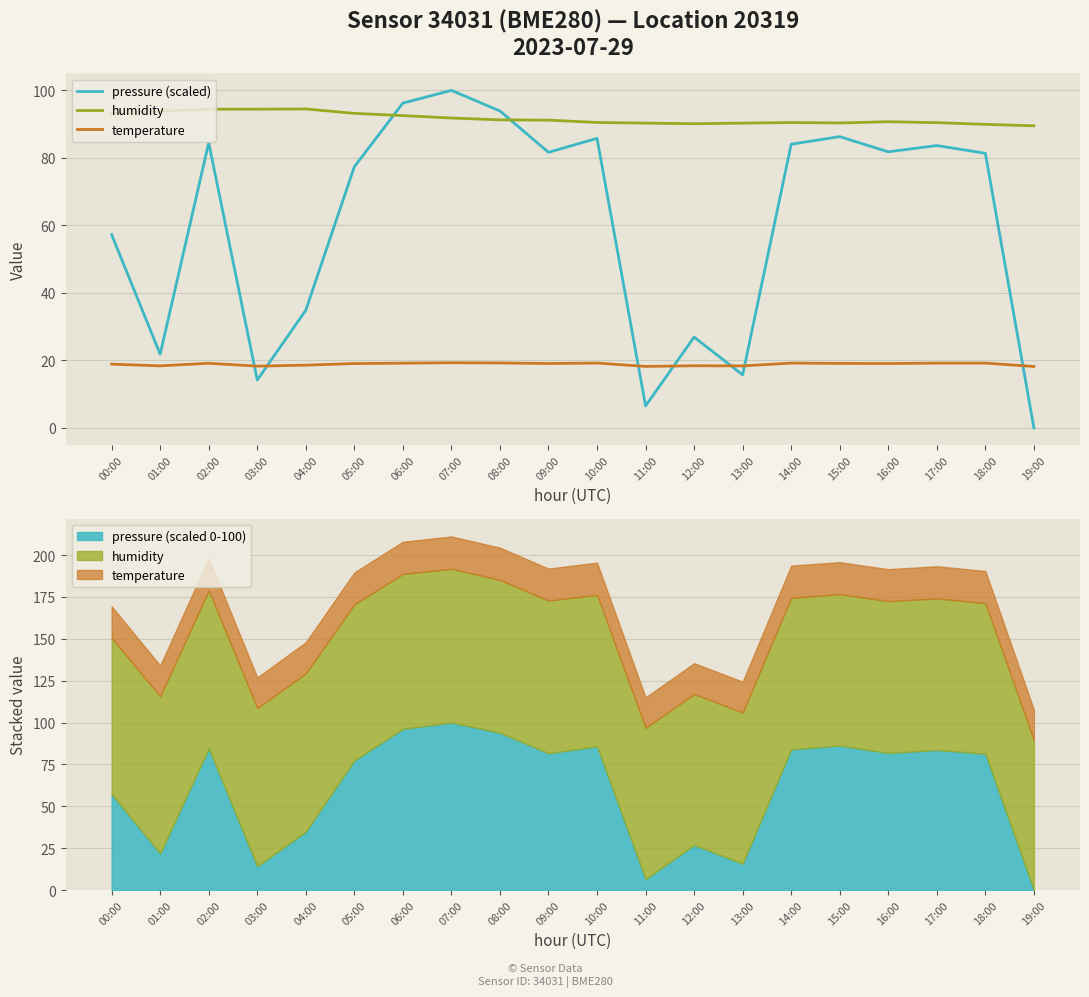

What is the label of the 5th point from the left?

04:00